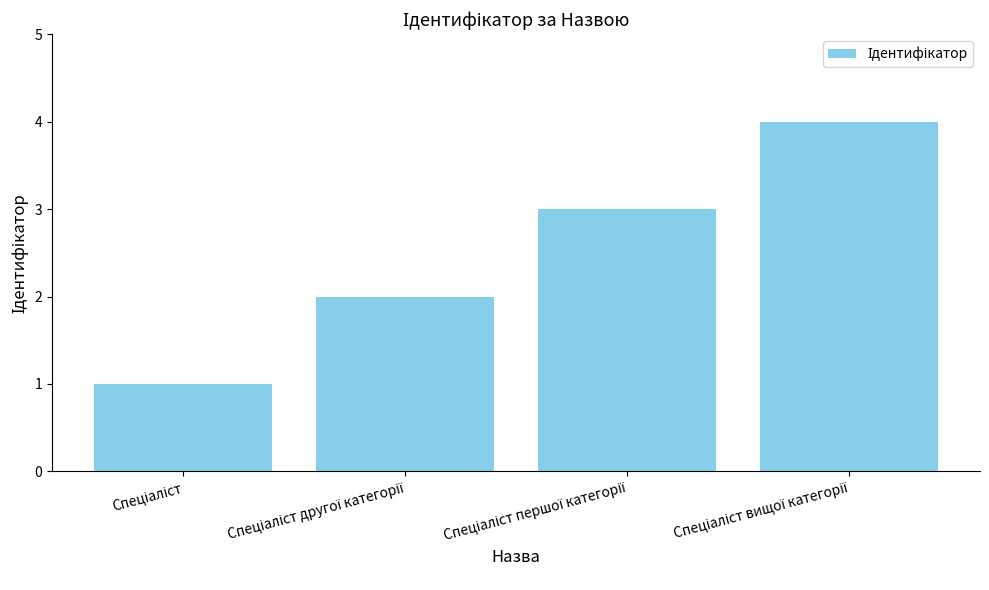

What is the greatest value displayed?

4